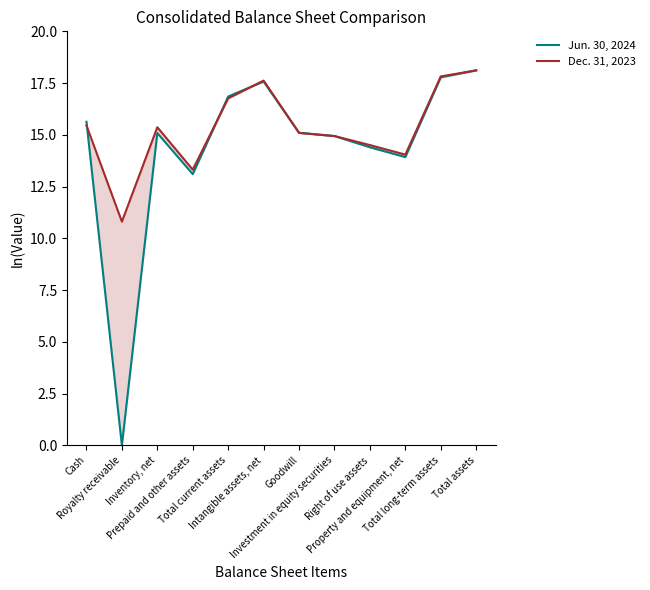

Which series has the largest total across all categories?

Dec. 31, 2023